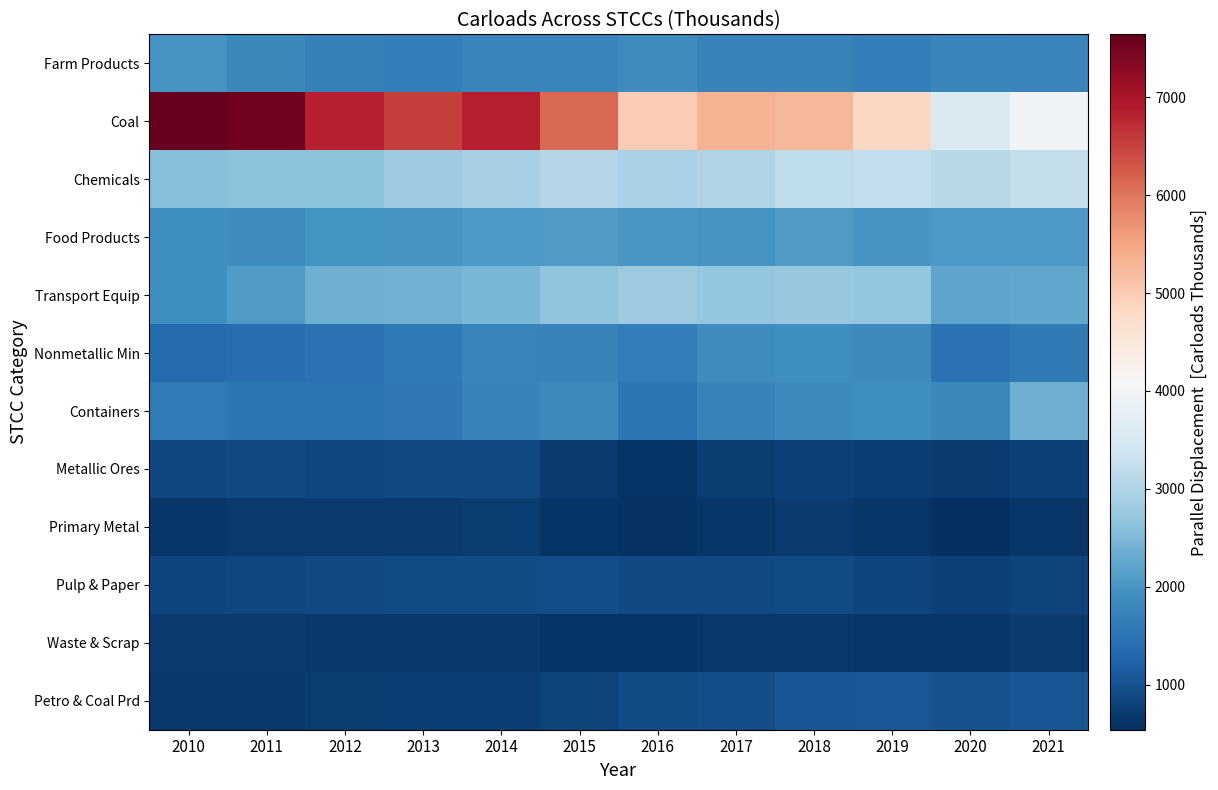

Count the number of categories in the chart.

12